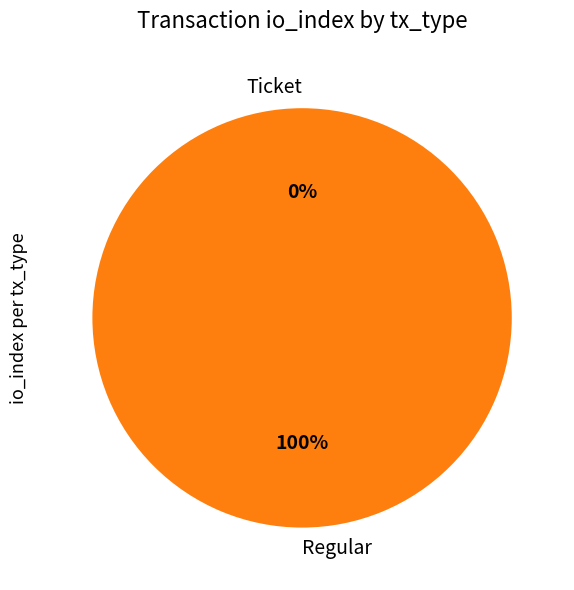

Do Ticket and Regular together represent more than half of the pie?

Yes